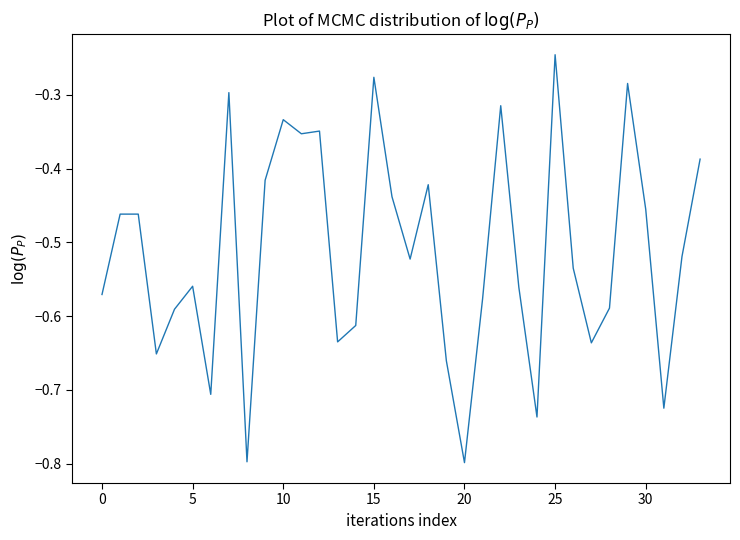

What is the minimum value shown in the chart?

-0.8